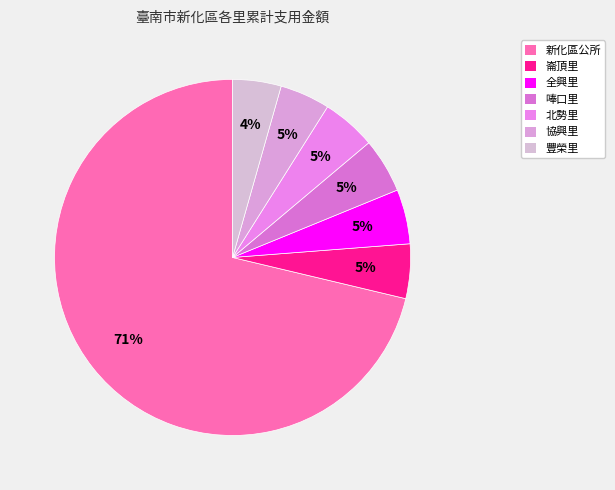

Is it true that 全興里 is 20% of the pie?

False